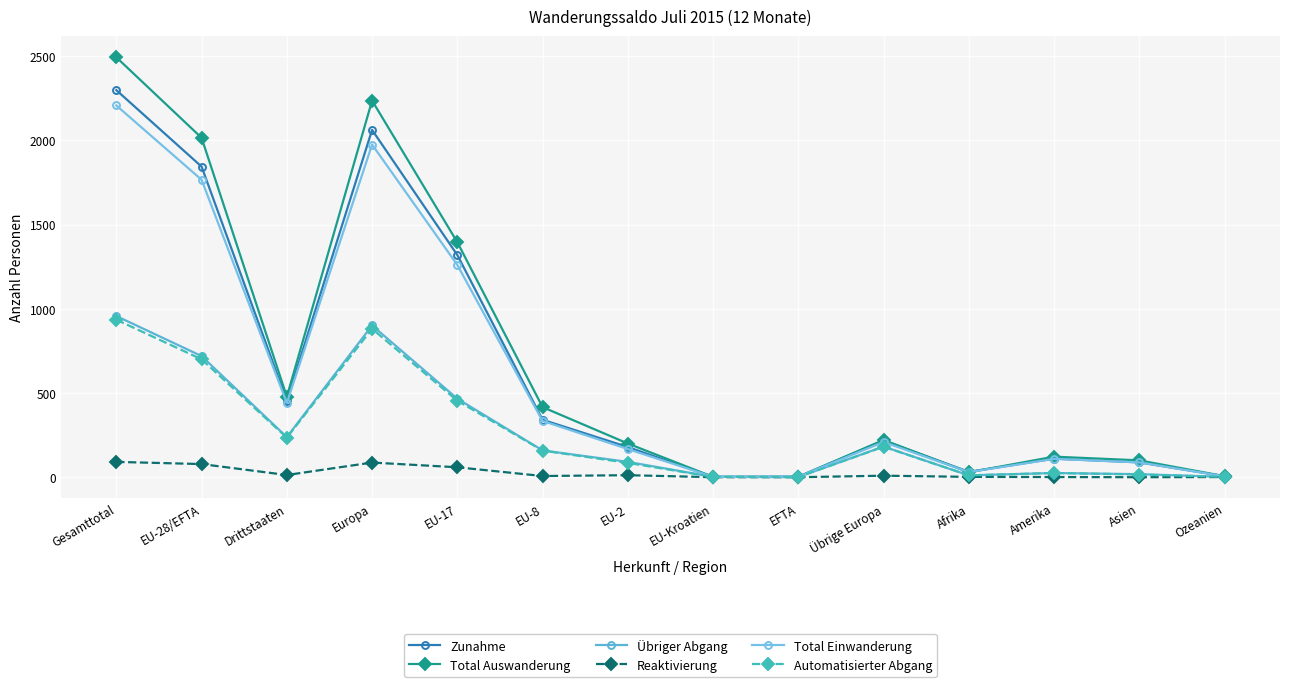

What position from the right is EU-8?

9